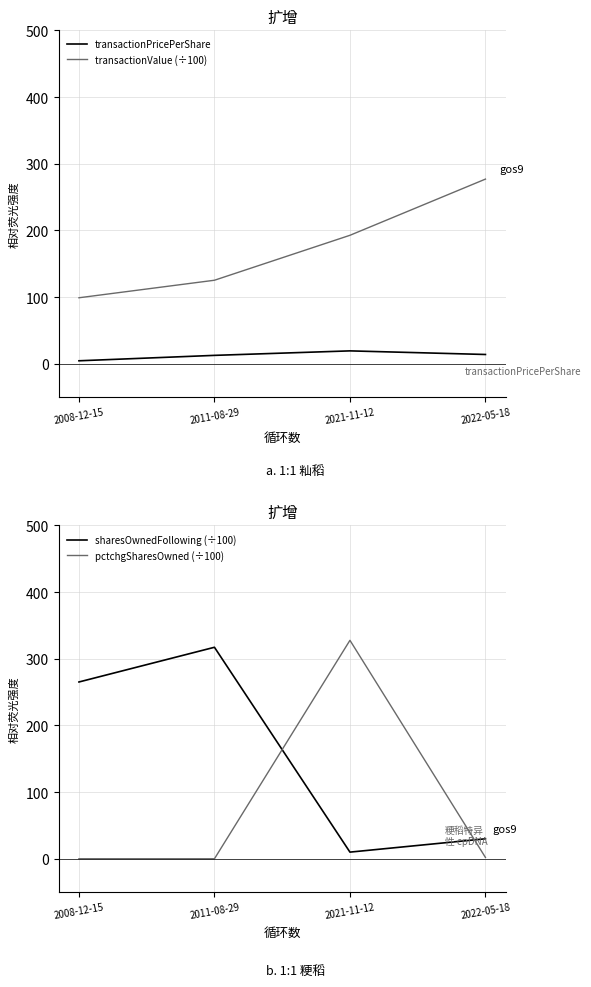

True or false: sharesOwnedFollowing (÷100) has a value of 265.2 at 2008-12-15.

True